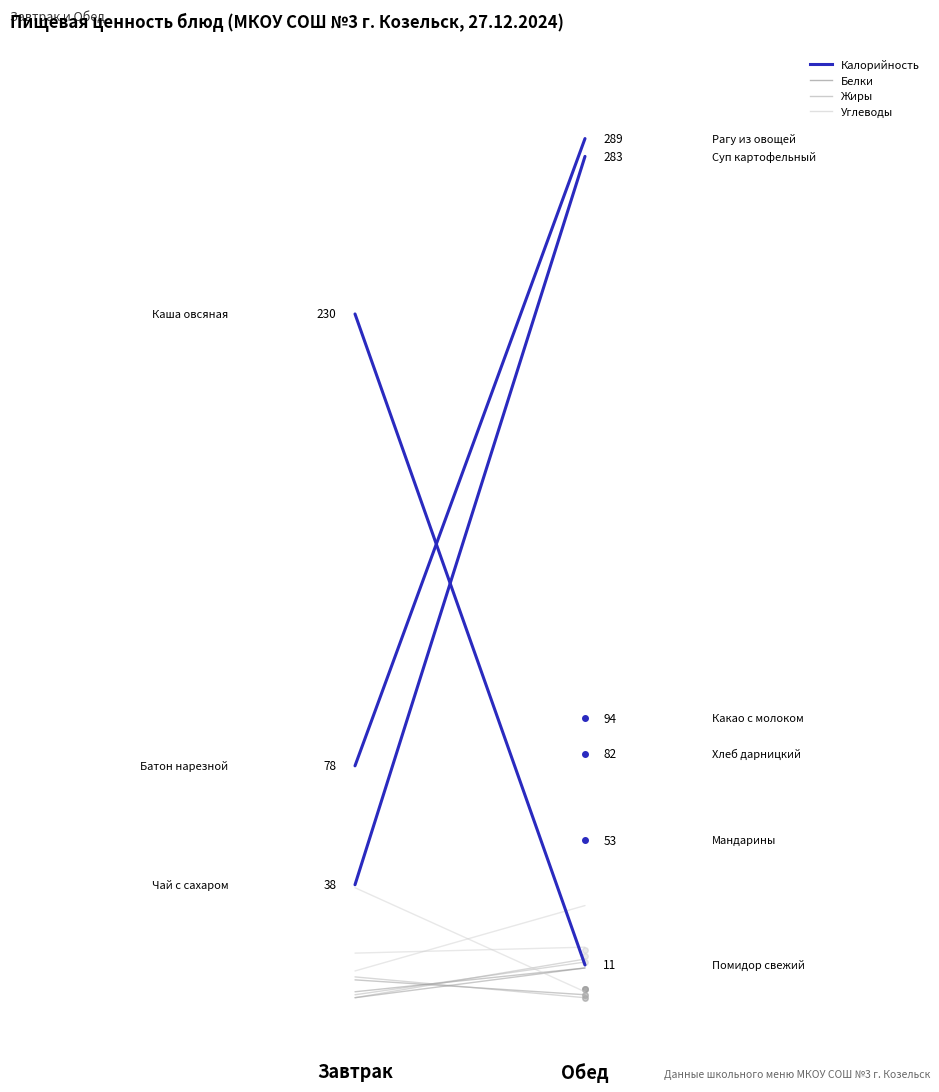

What are all the series names shown in the legend?

Калорийность, Белки, Жиры, Углеводы